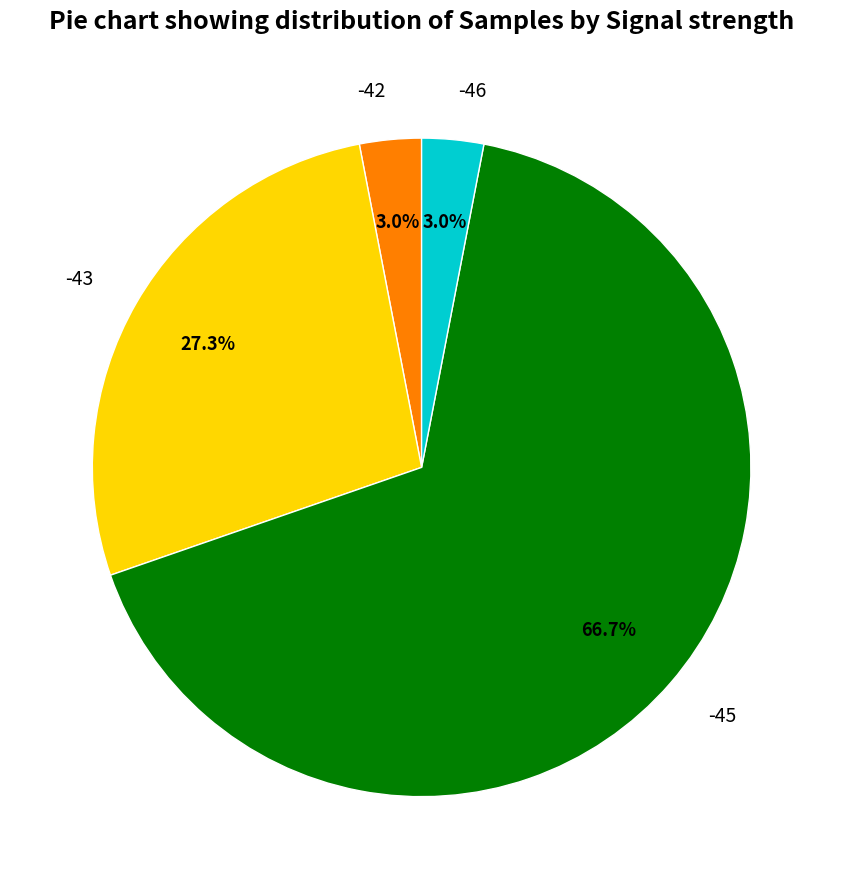

Which slice is the largest?

-45